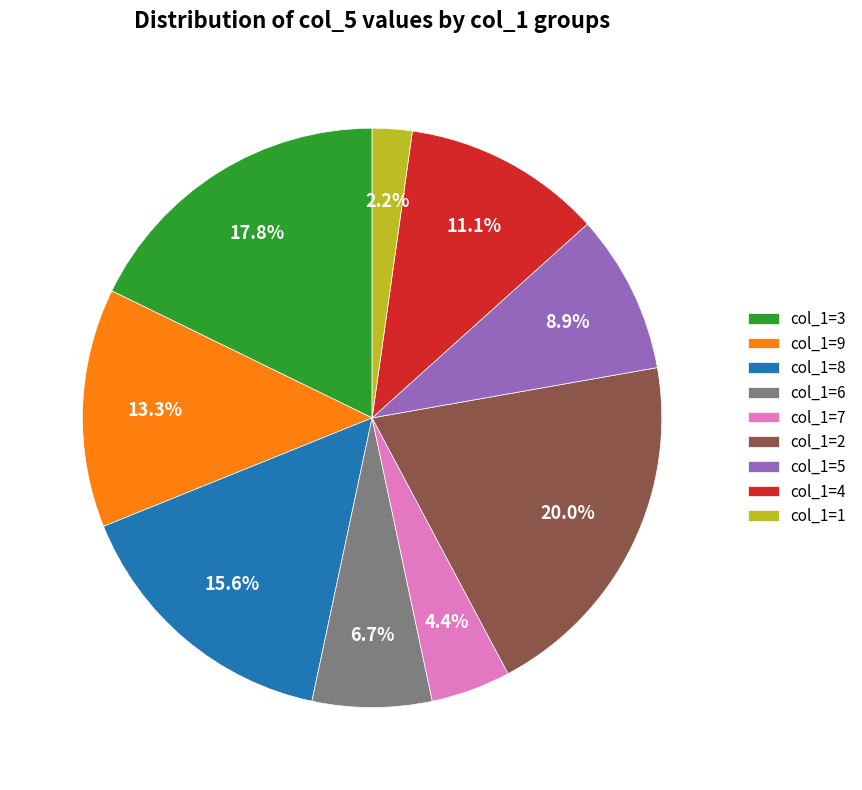

Rank the categories by value from highest to lowest.

col_1=2, col_1=3, col_1=8, col_1=9, col_1=4, col_1=5, col_1=6, col_1=7, col_1=1